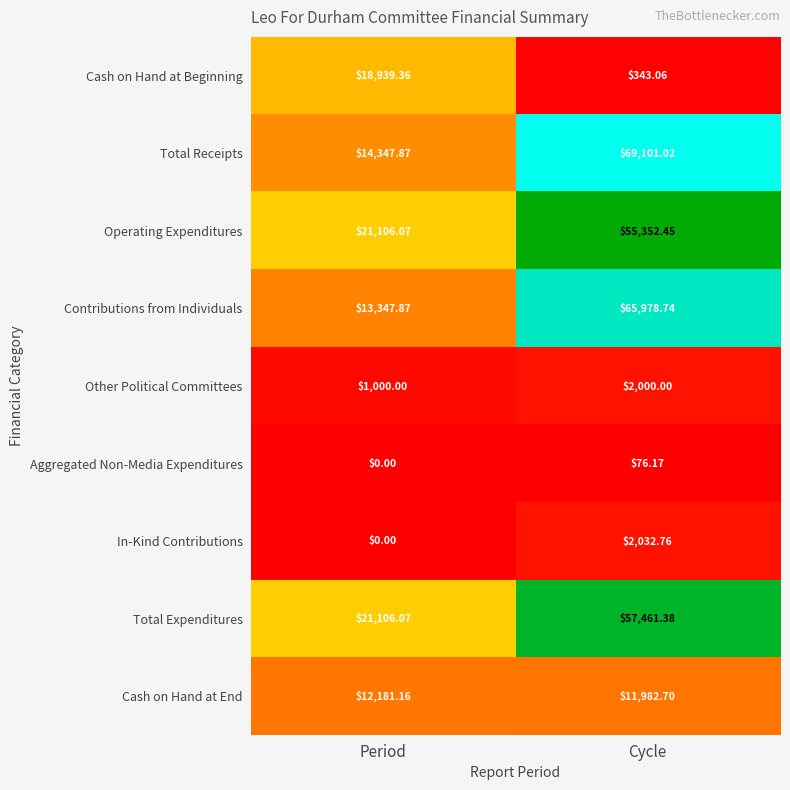

What is the spread (max minus min) of values at Period?

21106.1